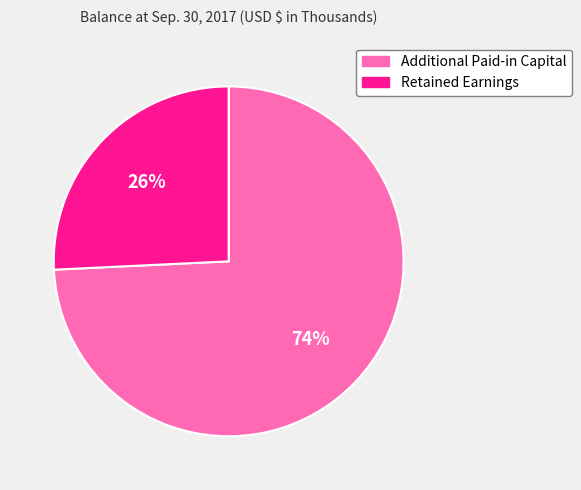

True or false: Retained Earnings accounts for 34% of the total.

False